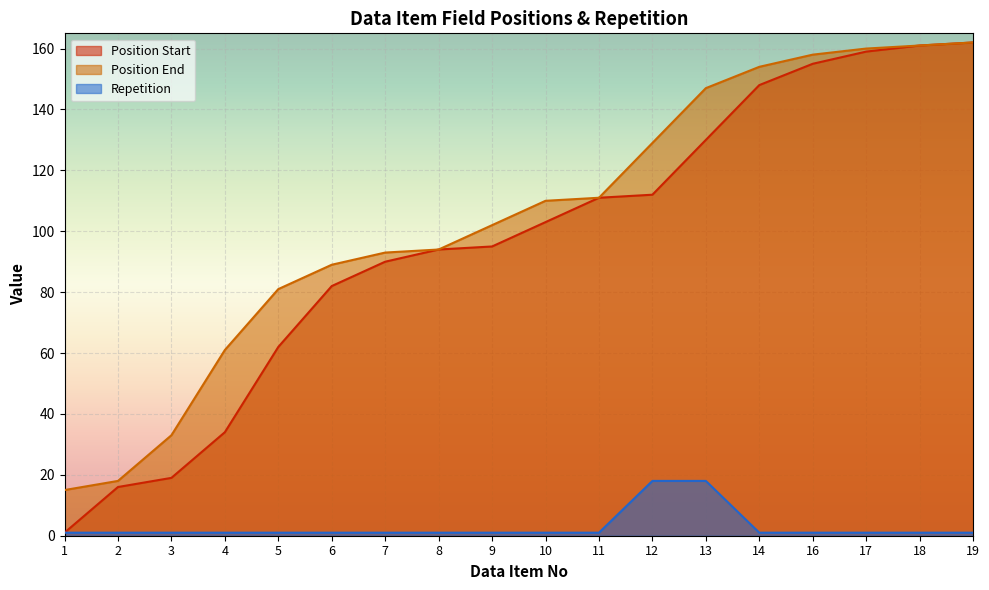

Reading left to right, extract all data points from this chart.

Position Start: 1	16	19	34	62	82	90	94	95	103	111	112	130	148	155	159	161	162
Position End: 15	18	33	61	81	89	93	94	102	110	111	129	147	154	158	160	161	162
Repetition: 1	1	1	1	1	1	1	1	1	1	1	18	18	1	1	1	1	1